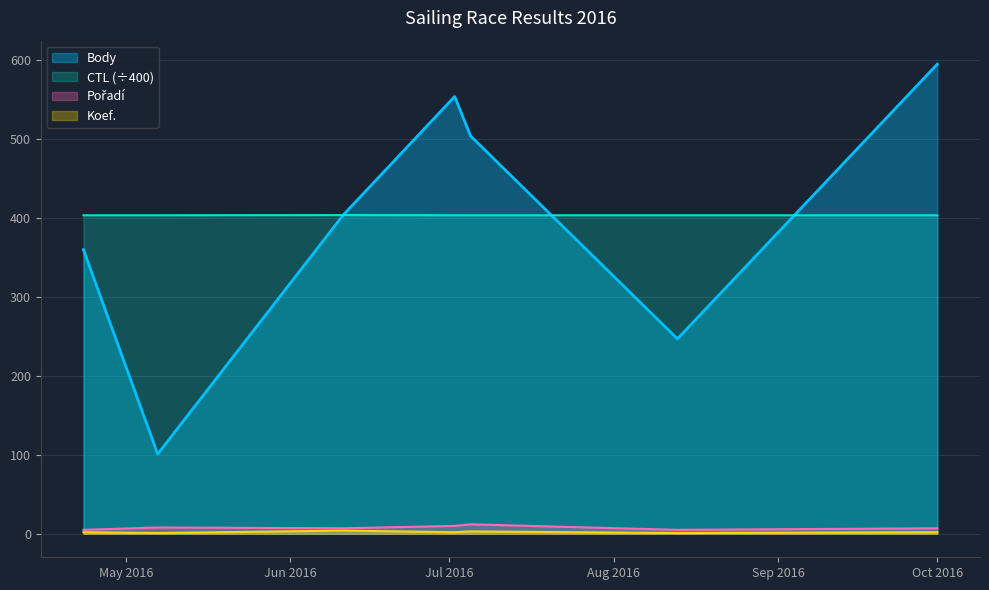

What value does the CTL series have at 2016-07-02?

403.5